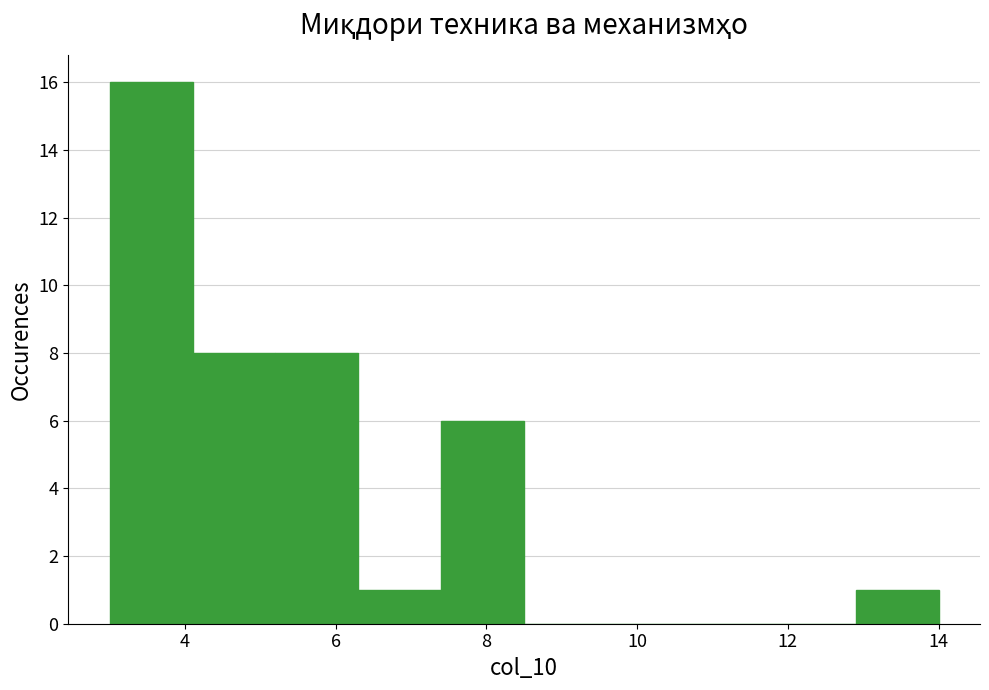

How tall is the bar that spans 6.3 to 7.4 on the x-axis? Neither the bar edges nor the heights are printed on the chart, so give them approximately, as read against the axes.

1